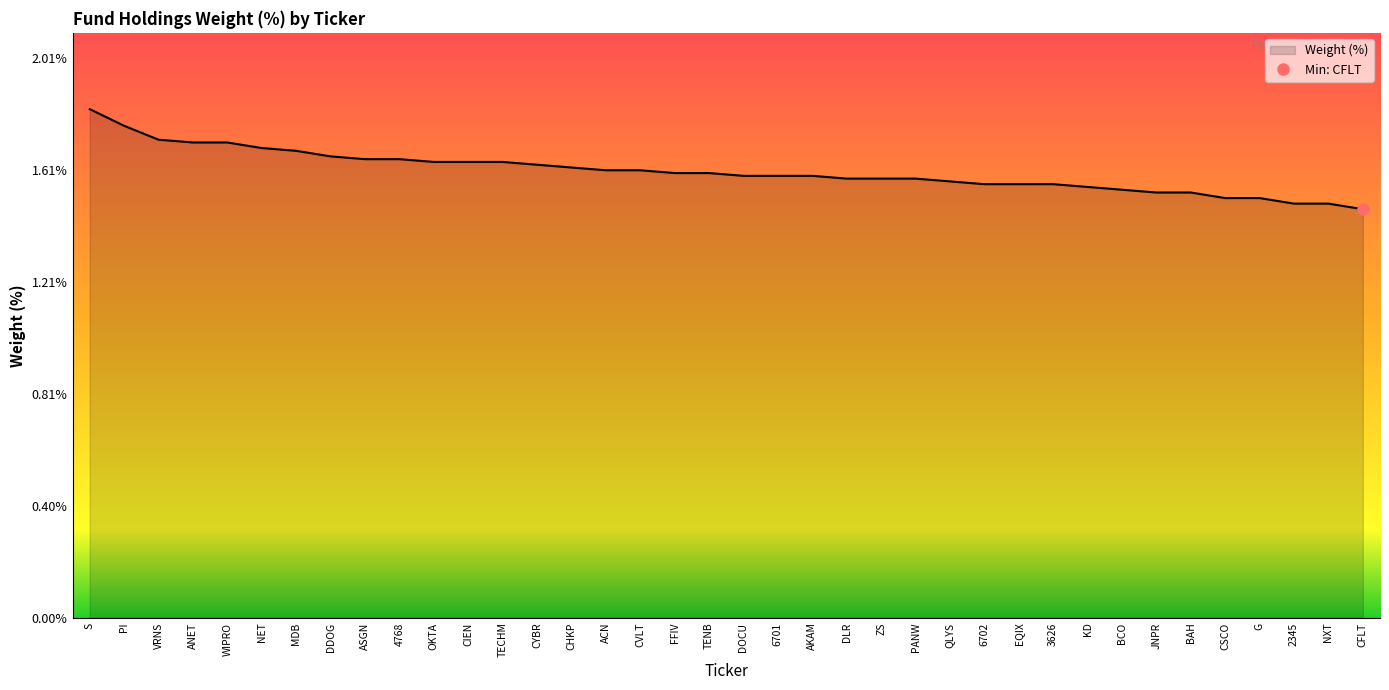

Which label corresponds to the smallest value in the chart?

CFLT